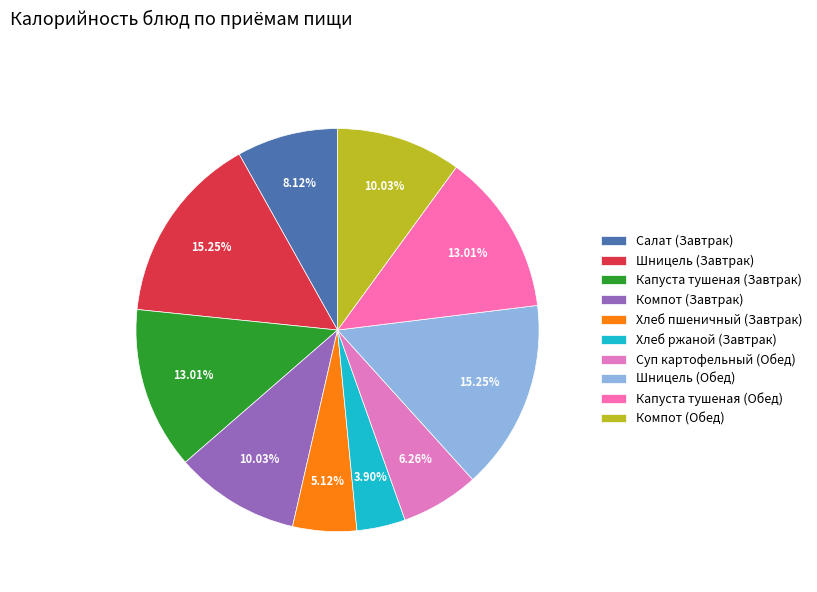

Is the sum of Компот (Завтрак) and Хлеб пшеничный (Завтрак) greater than half?

No